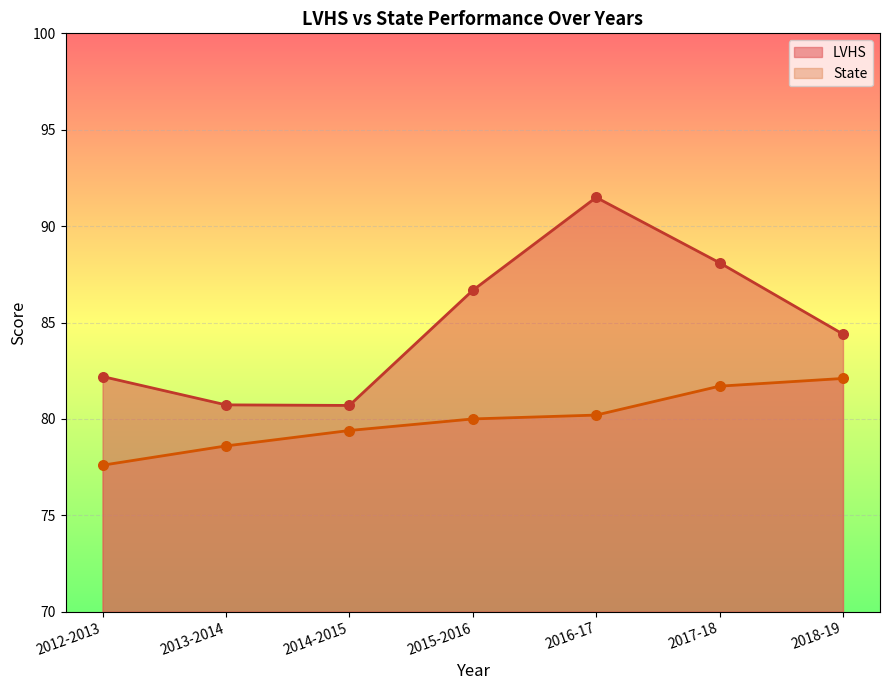

What are all the series names shown in the legend?

LVHS, State